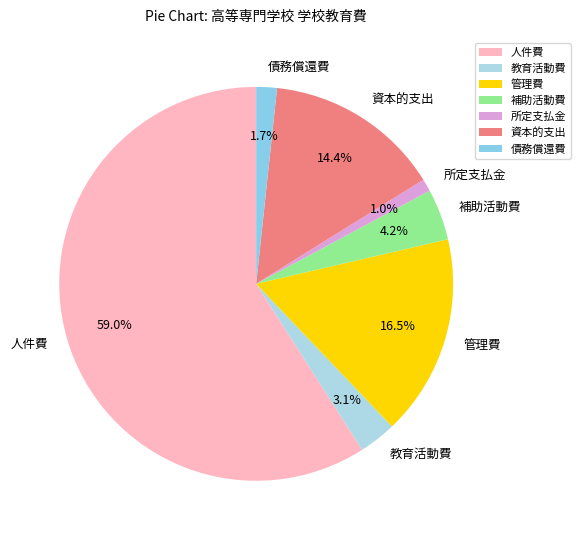

Between 資本的支出 and 債務償還費, which is larger?

資本的支出